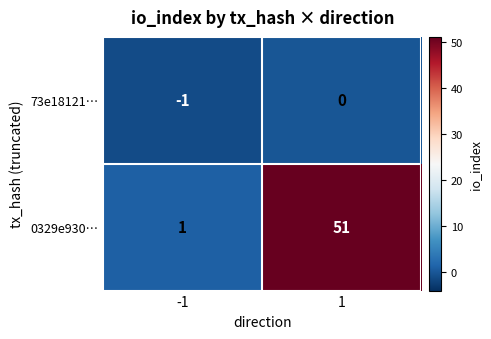

Is it true that 73e18121… equals 1 at 1?

False